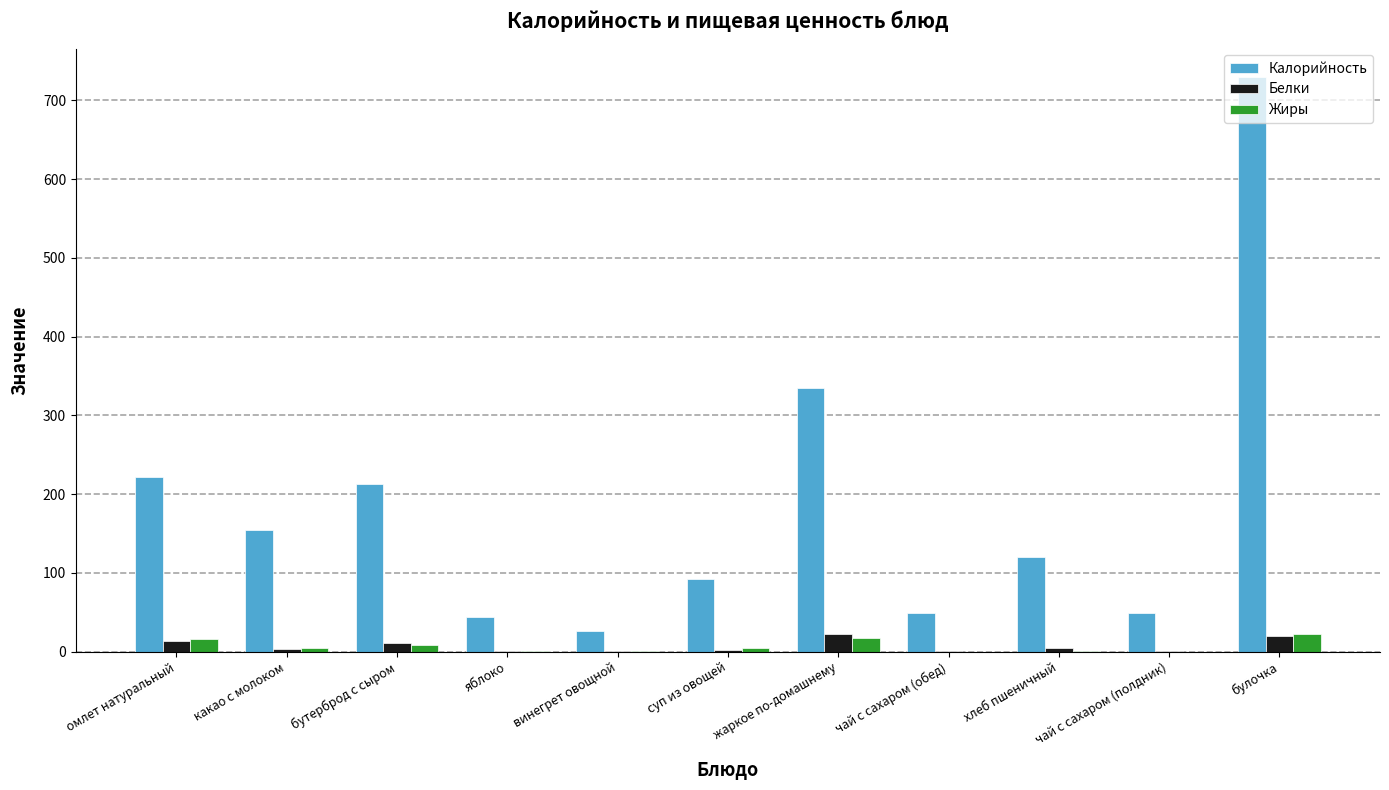

How many series are shown in this chart?

3